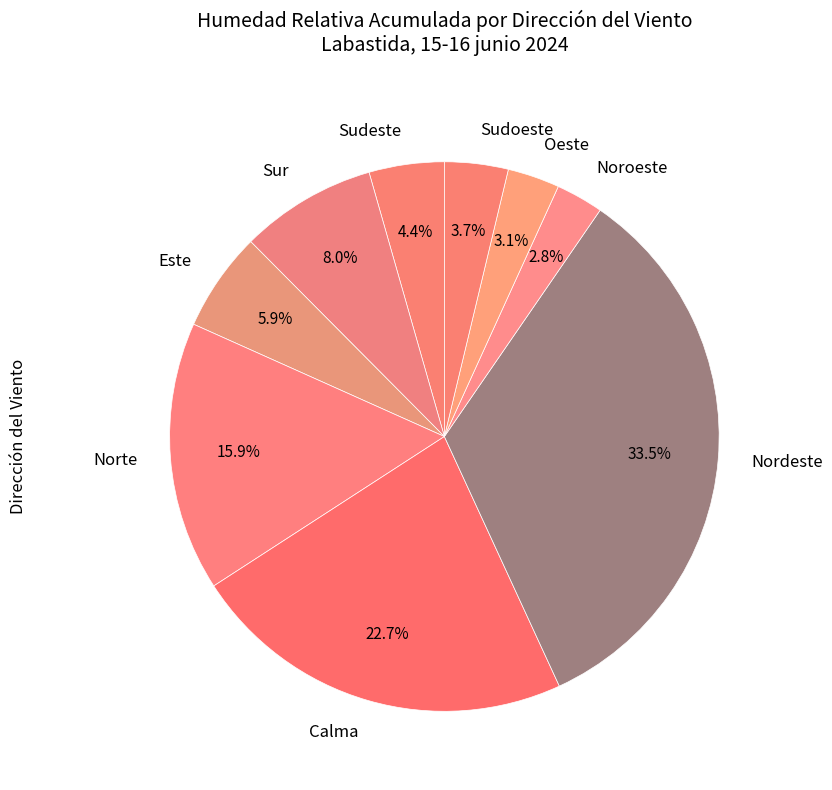

Which slice is the largest?

Nordeste